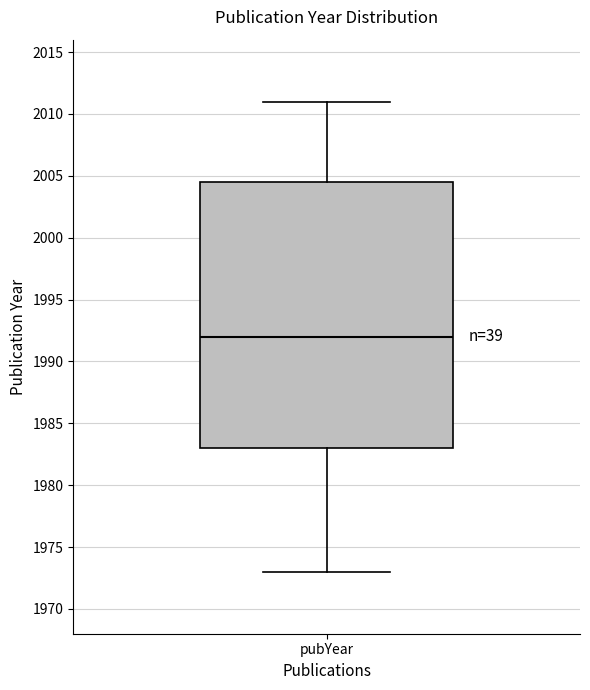

Read this box plot against the y-axis: the position of the median line, the range covered by the box, and the ends of both whiskers. The values are not printed on the chart, so give them approximately, as read against the axis.

median 1992.0, box 1983.0 to 2004.5, whiskers 1973.0 to 2011.0